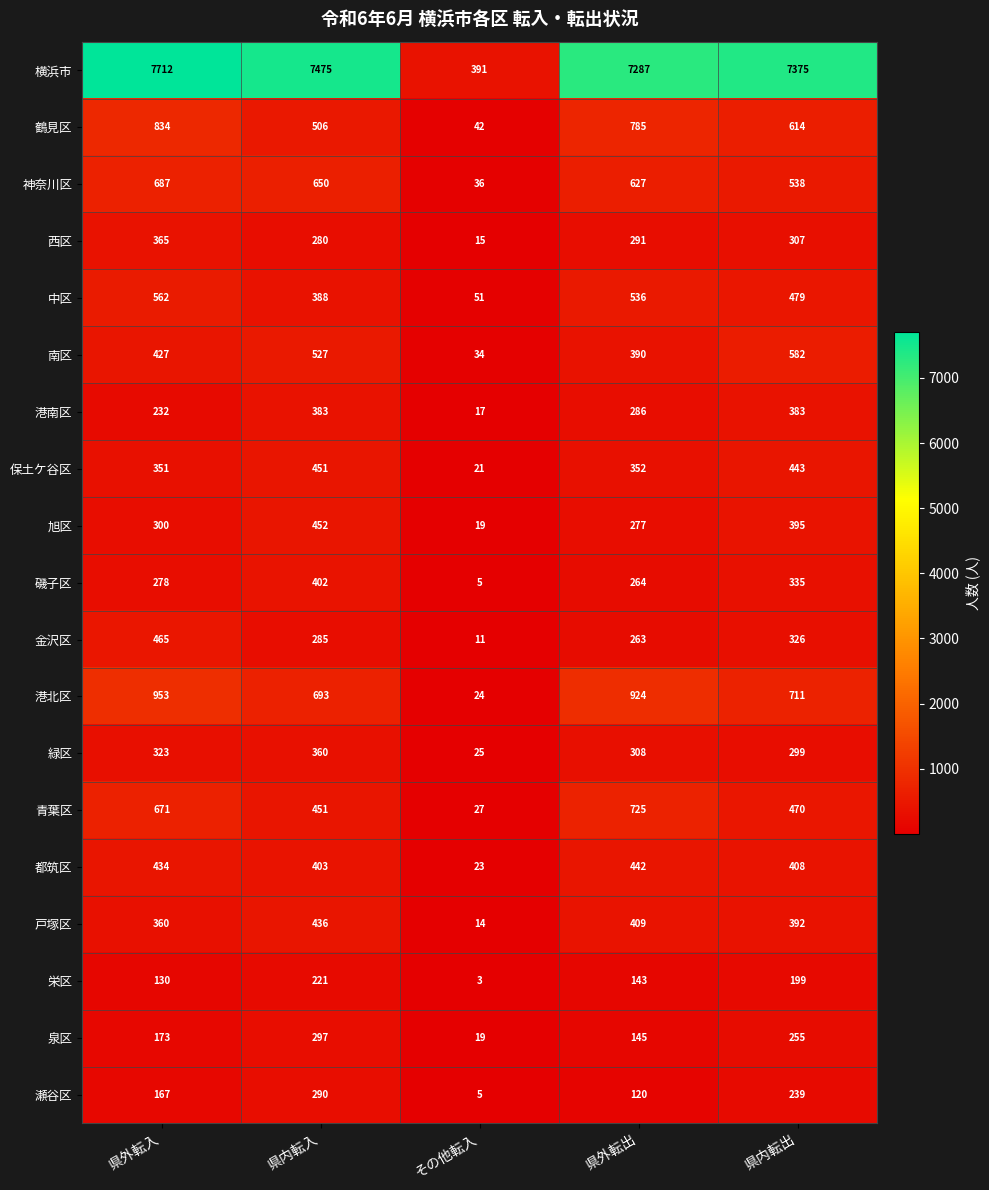

The value of 金沢区 at 県外転入 is 465. True or false?

True